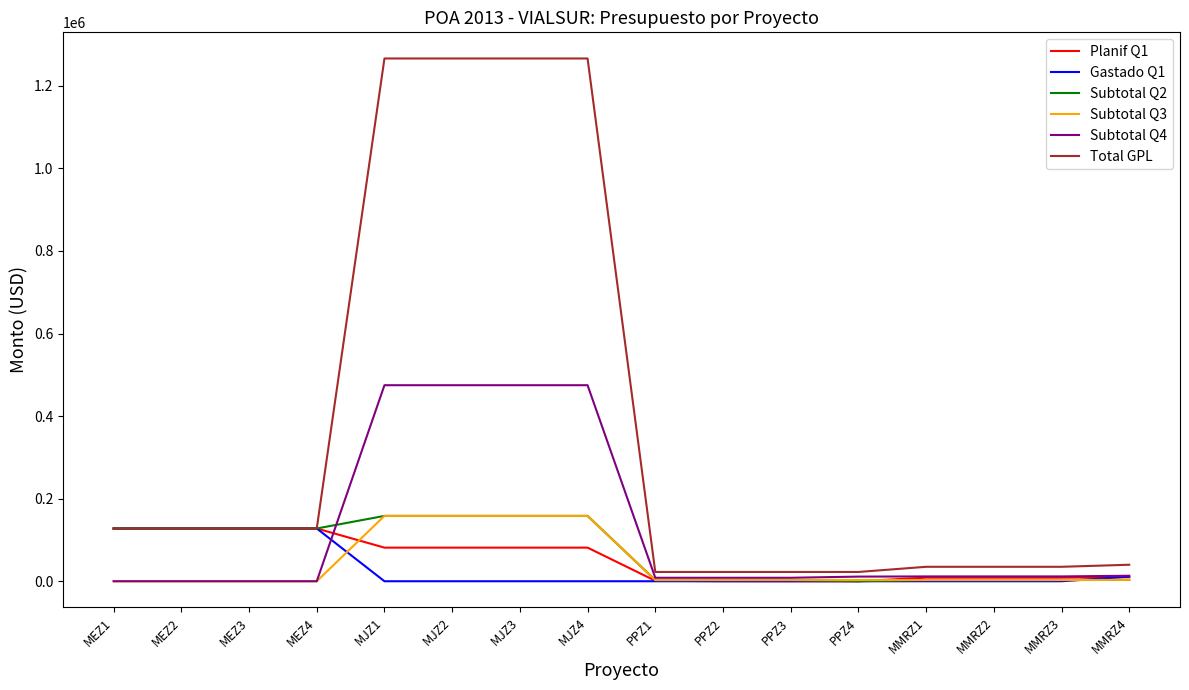

What is the difference between the maximum and minimum values in the Subtotal Q4 series?

474855.4